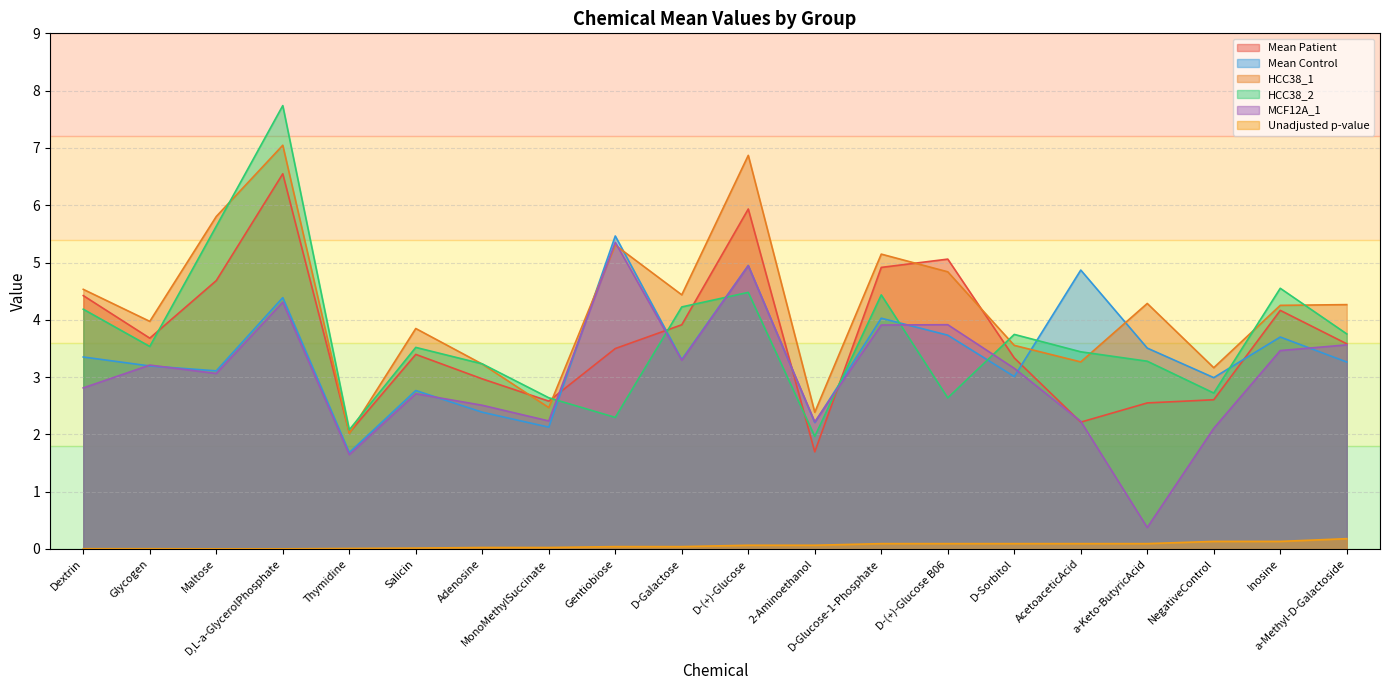

What is the spread (max minus min) of values at Salicin?

3.8